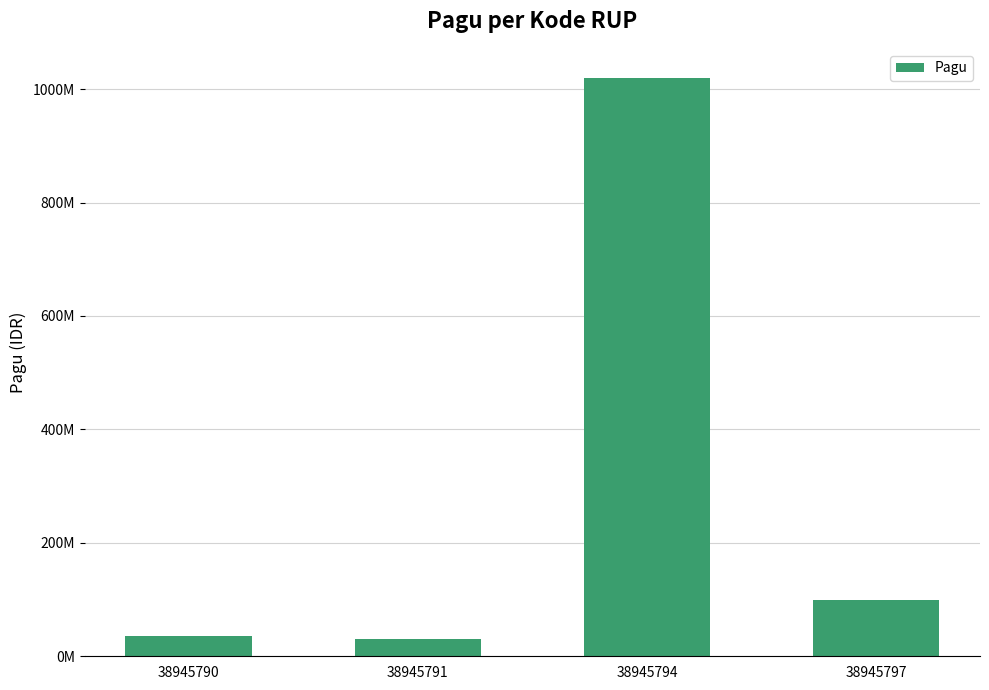

Does the chart contain any negative values?

No